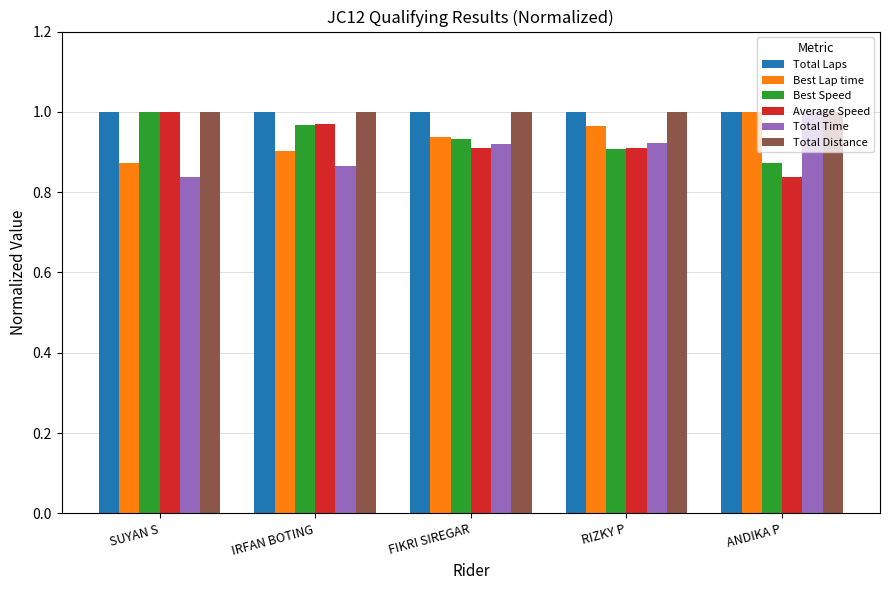

What is the sum of all Best Speed values?

4.7